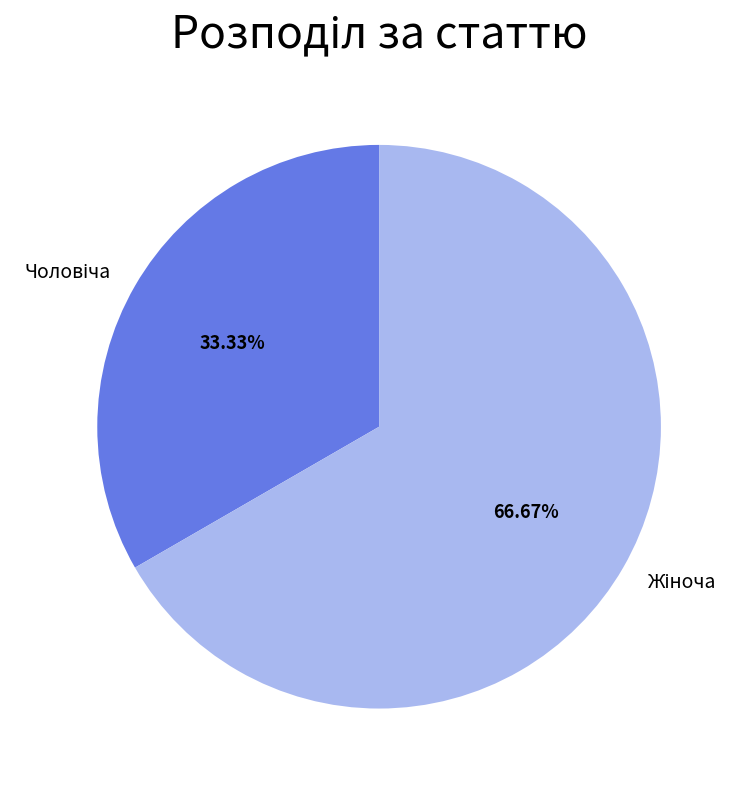

Is there any slice that represents more than half of the pie?

Yes